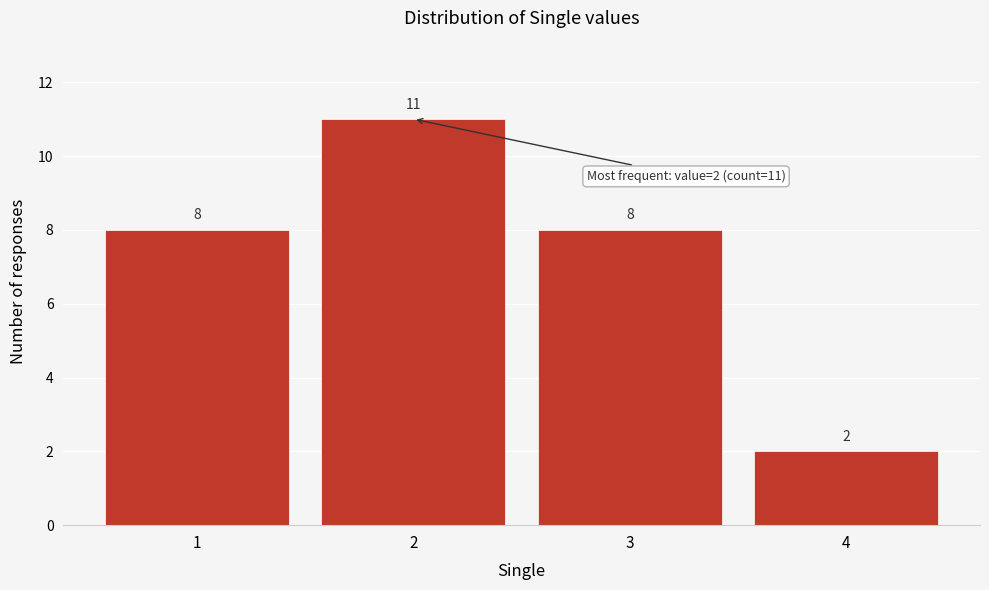

Reading right to left, what are all the values shown in this chart?

4=2	3=8	2=11	1=8